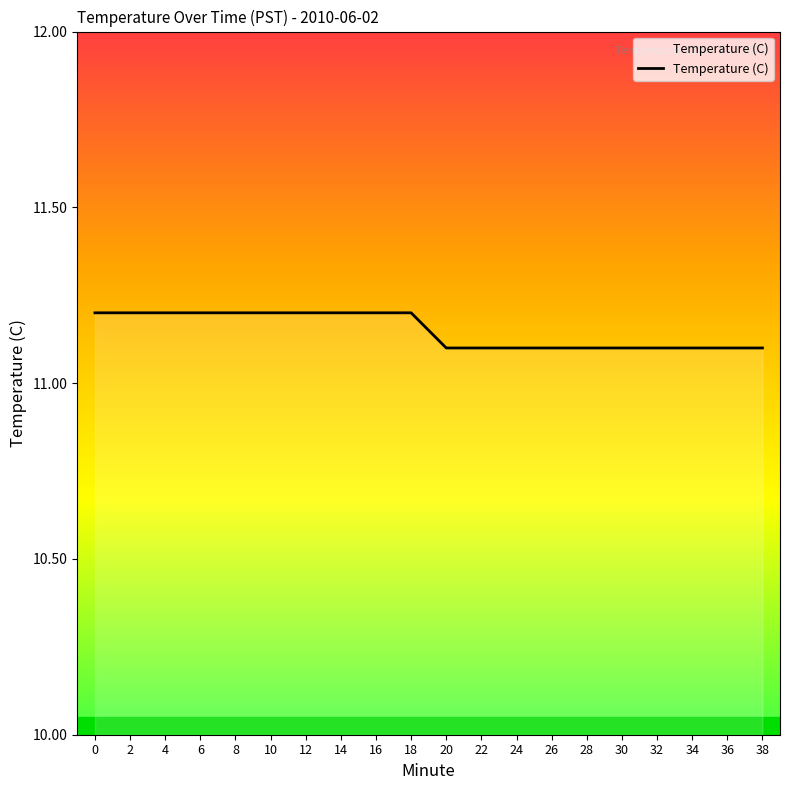

True or false: the data shows 2.5 at 12.

False